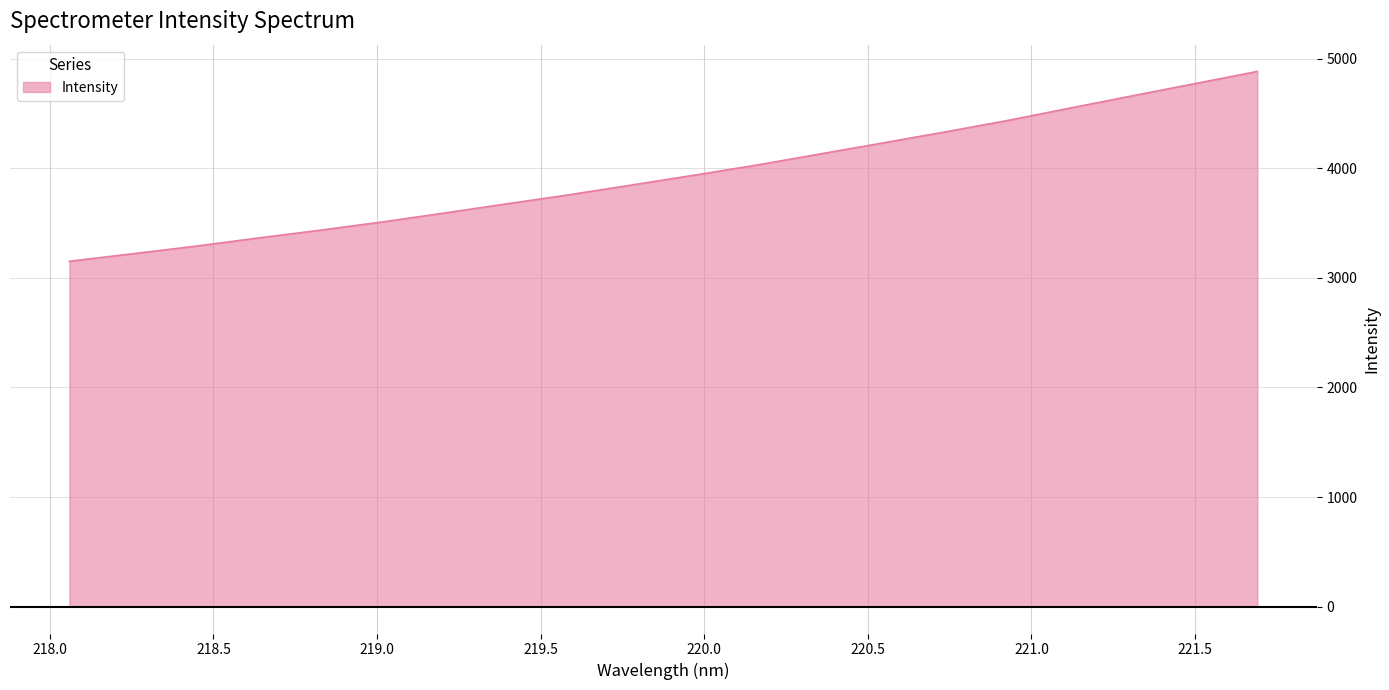

What is the maximum value shown in the chart?

4882.3